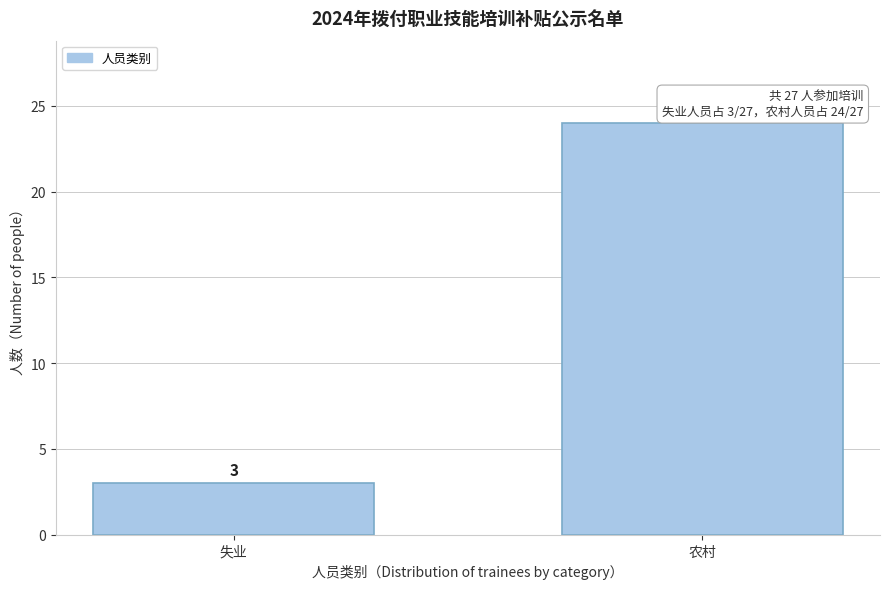

Reading left to right, extract all data points from this chart.

失业=3	农村=24